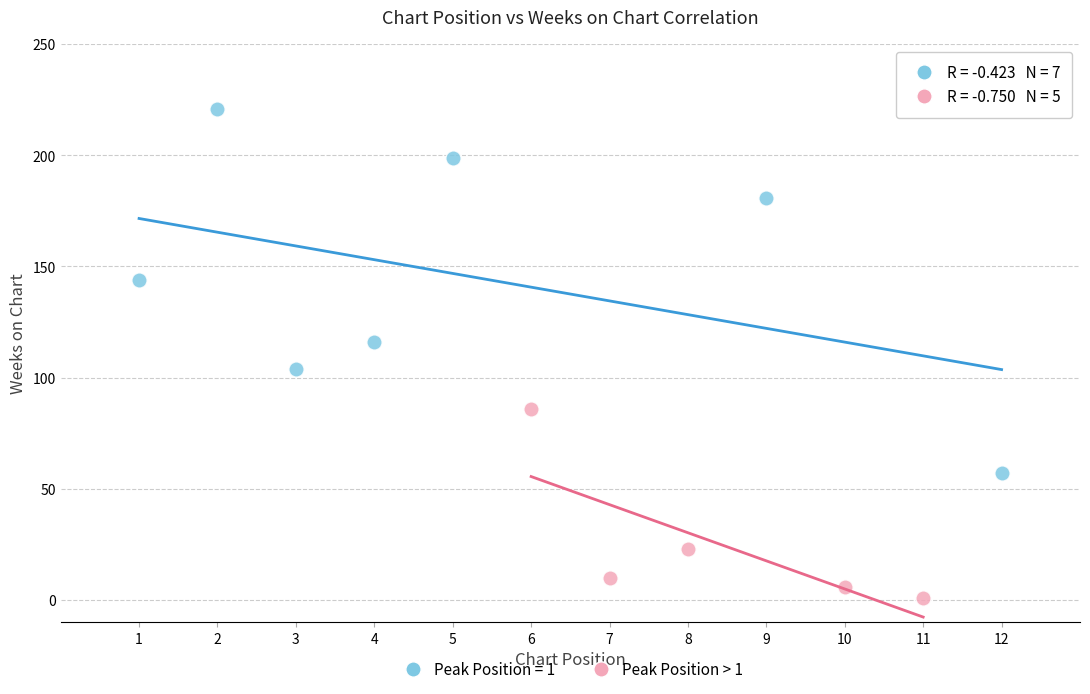

Which series contains the lowest Y value?

Peak Position > 1